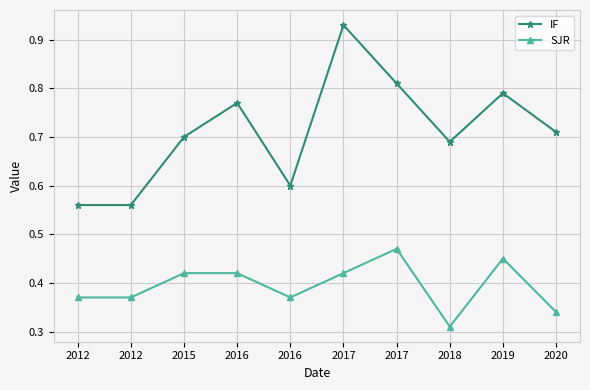

What is the value of the SJR point at the 9th from the left?

0.5